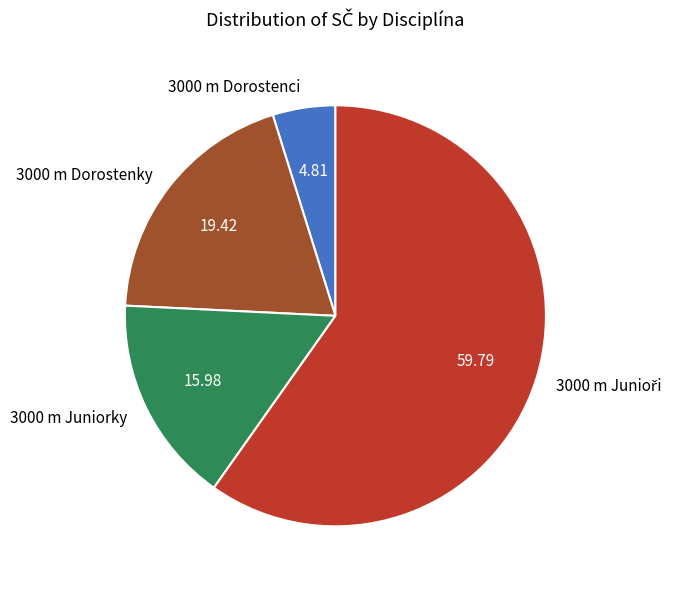

How many slices are in this pie chart?

4